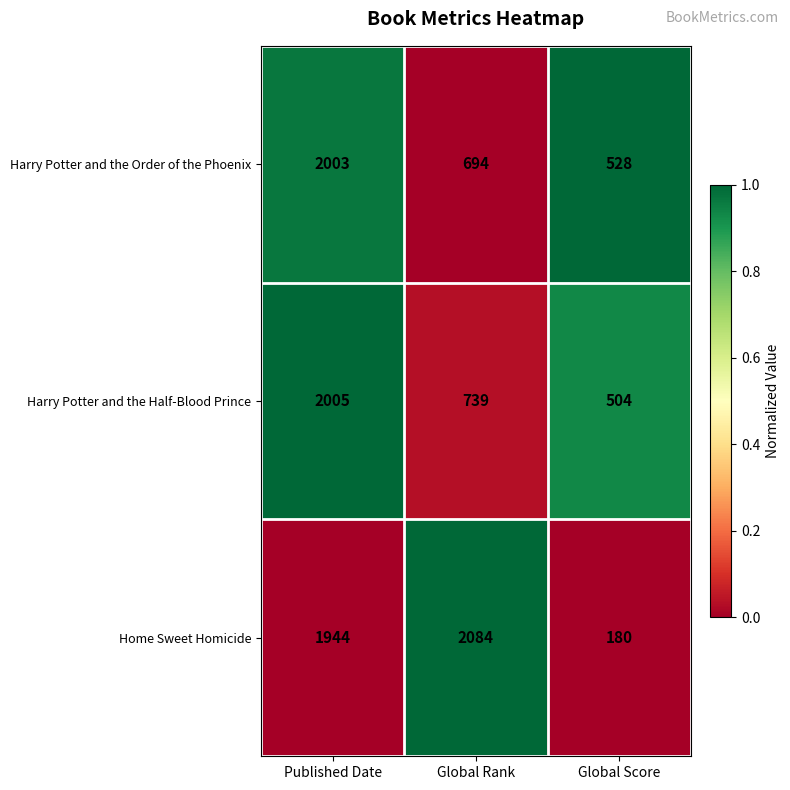

What is the difference between the Home Sweet Homicide values at Global Score and Global Rank?

1904